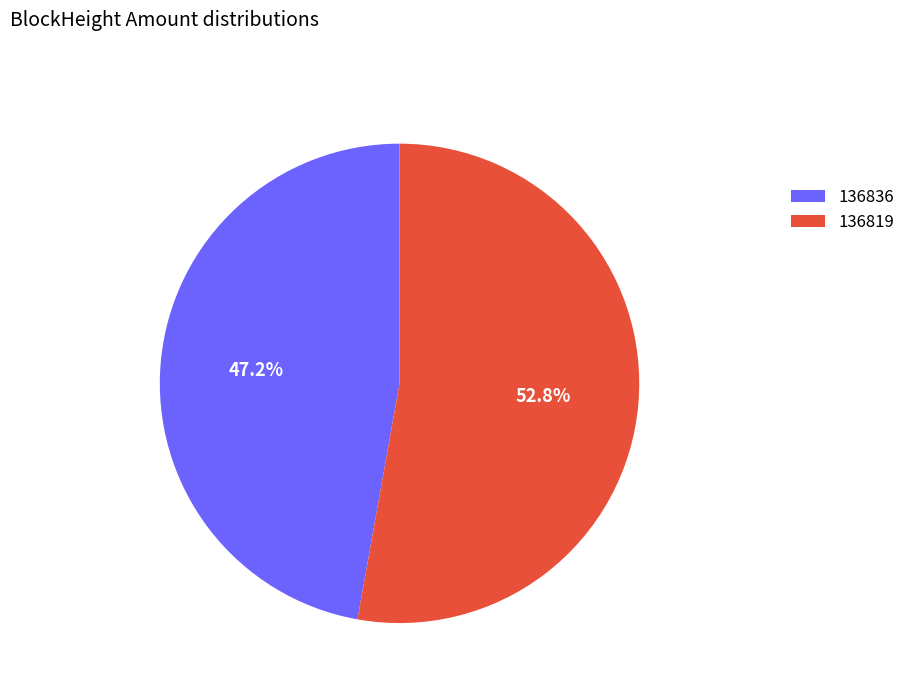

Is 136836 the majority of the pie?

No